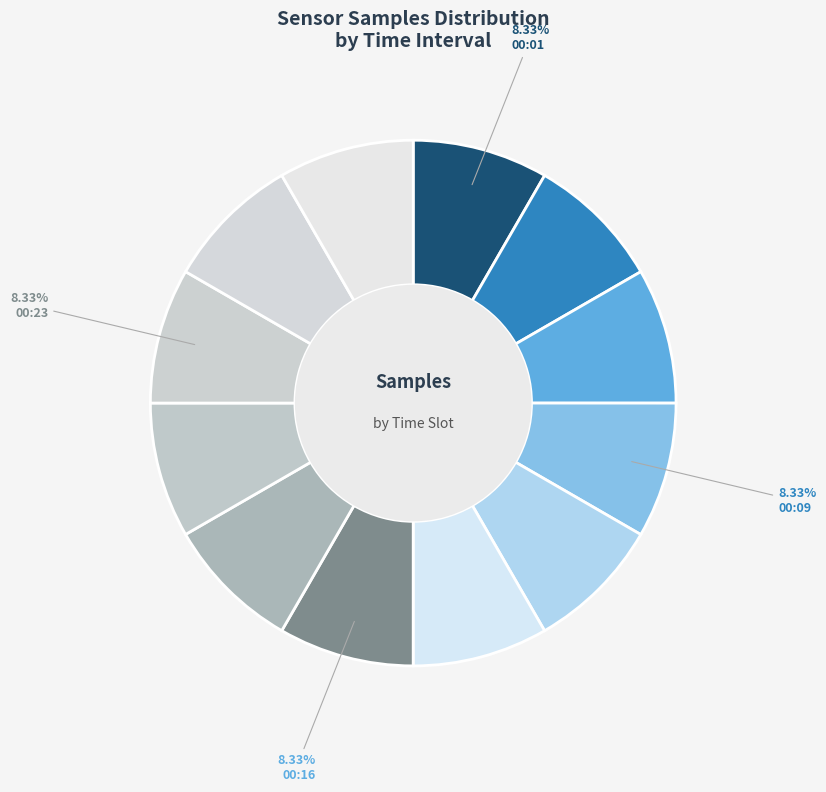

How many slices are in this pie chart?

12